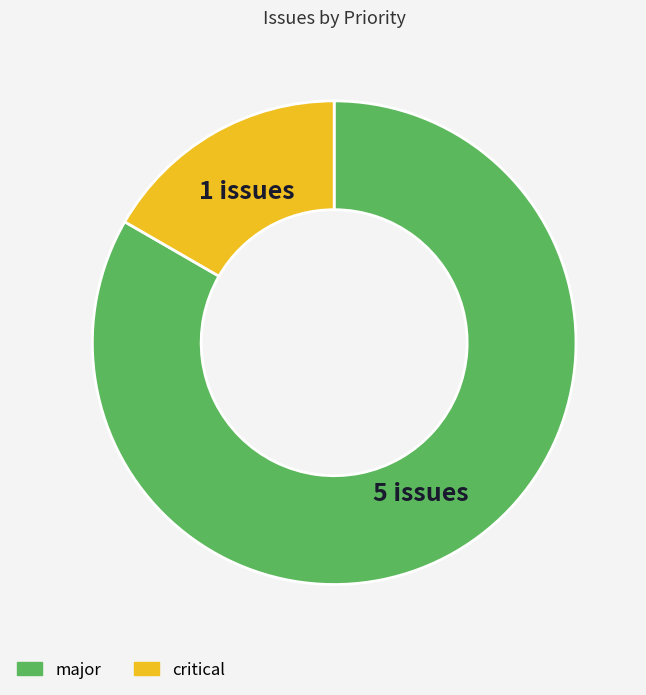

Combined, do critical and major account for over 50%?

Yes